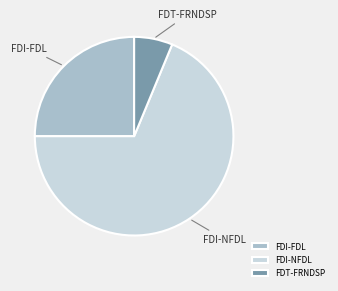

Rank the categories by value from highest to lowest.

FDI-NFDL, FDI-FDL, FDT-FRNDSP